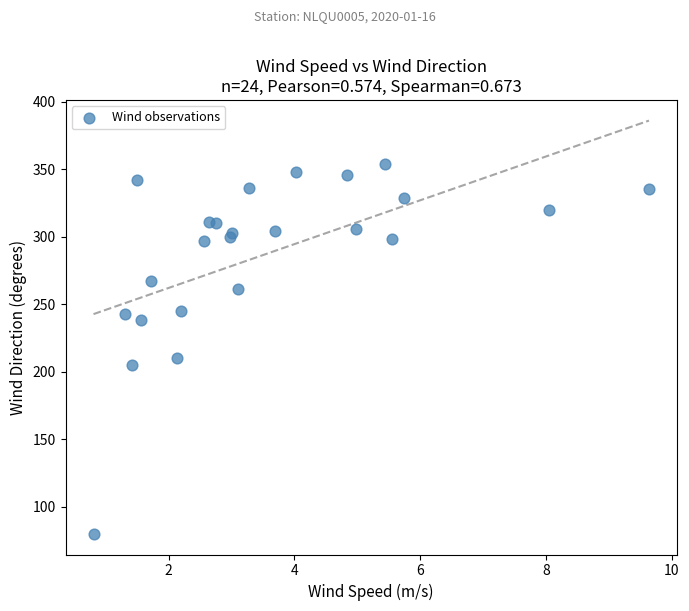

What Y value in the scatter plot is closest to 217?

210